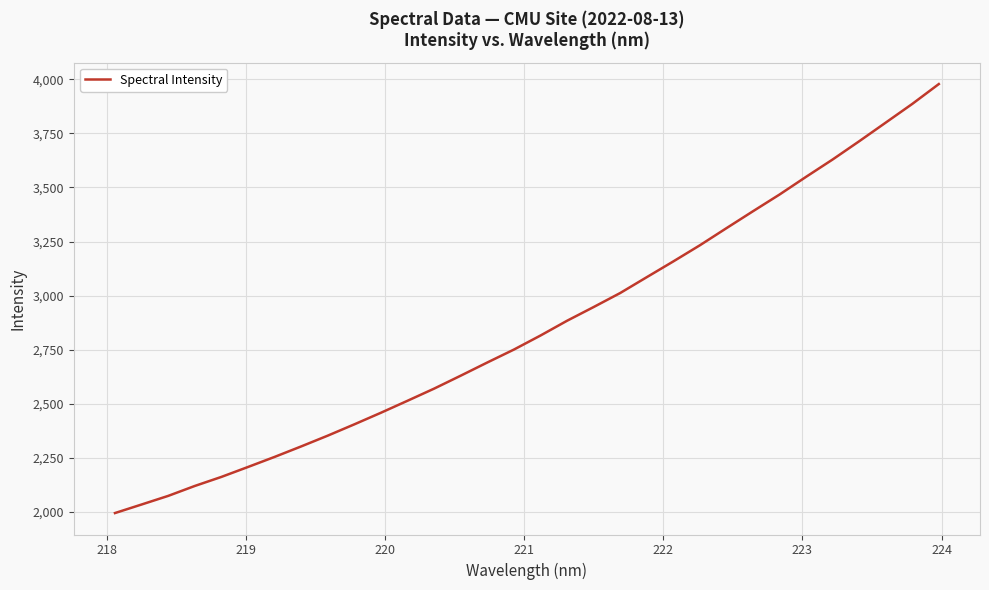

What is the difference between the maximum and minimum values?

1984.4